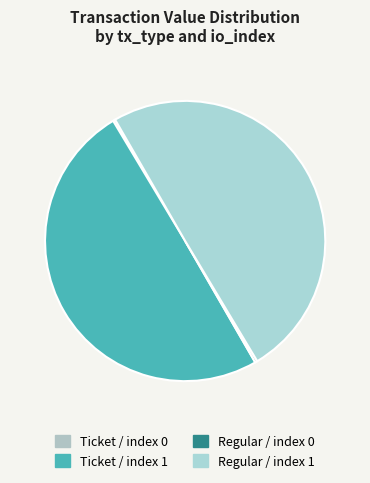

Which slice is the largest?

Ticket / index 1